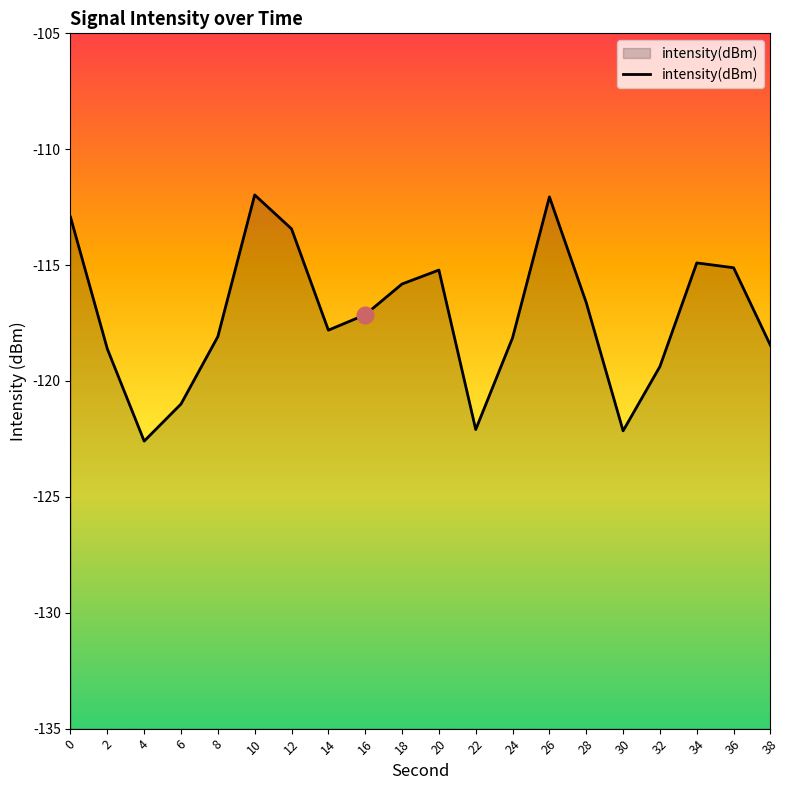

Where is the data nearest to the value -117?

16